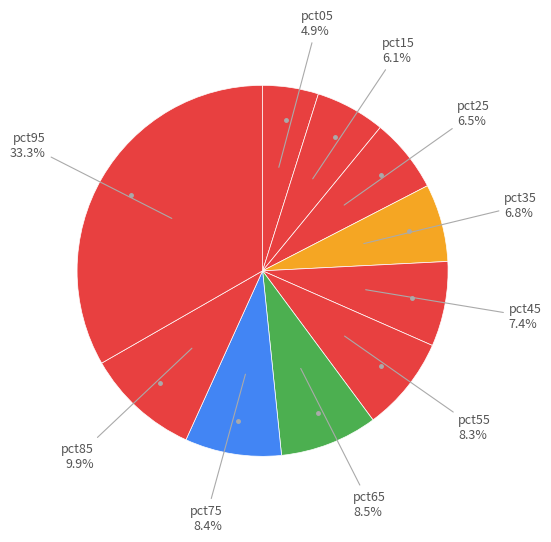

Count the number of slices in the pie.

10